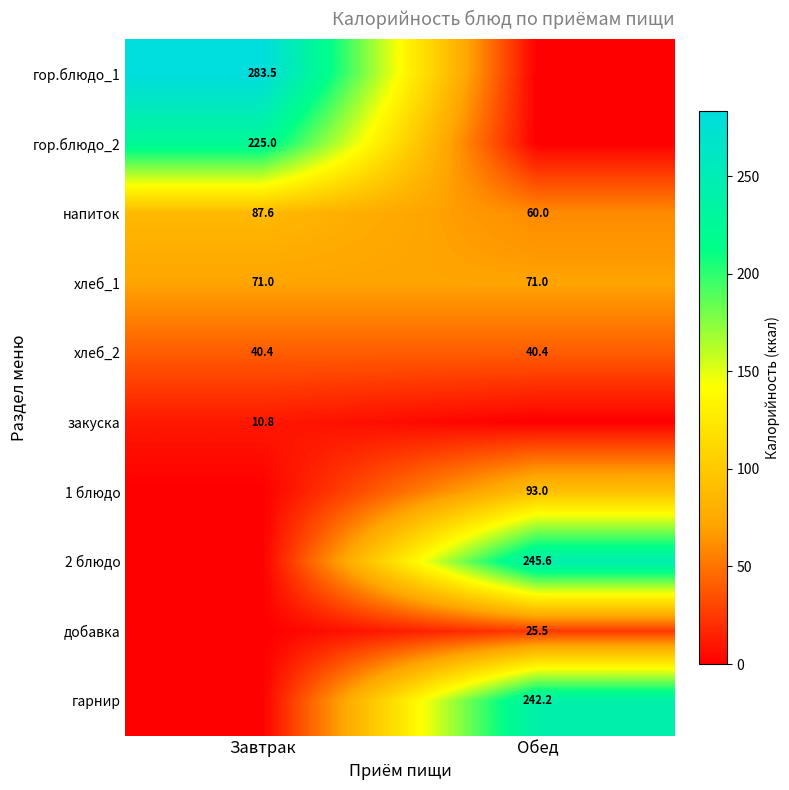

At which label does напиток reach its minimum?

Обед